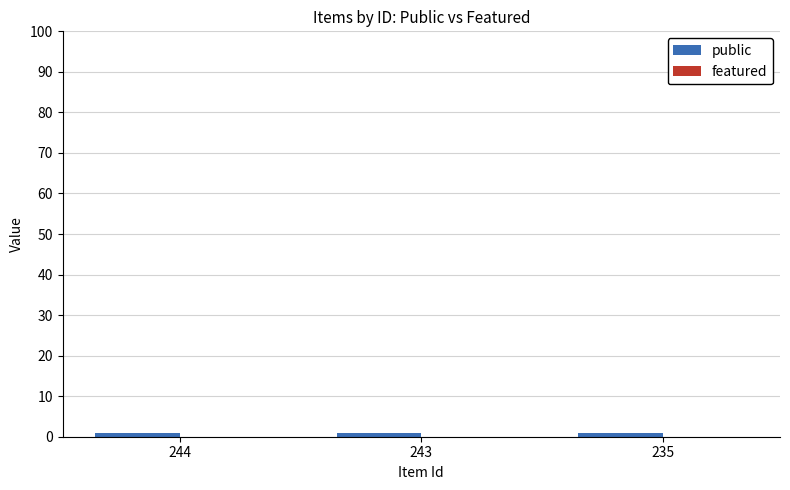

At how many categories does at least one series exceed 0?

3